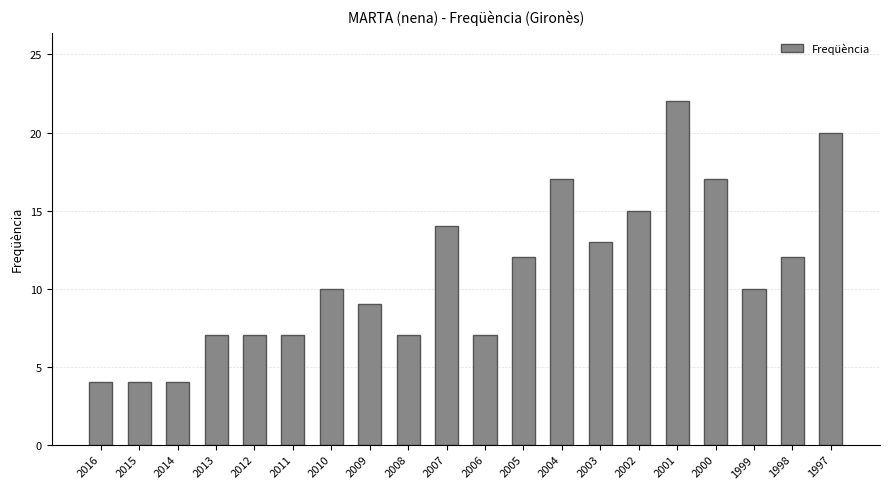

Count the number of categories in the chart.

20